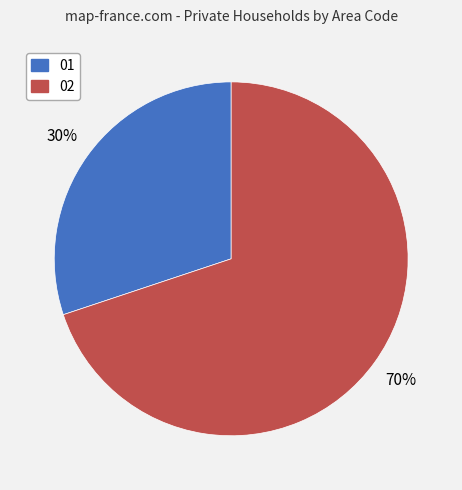

To the nearest percent, what portion does 01 represent?

30%